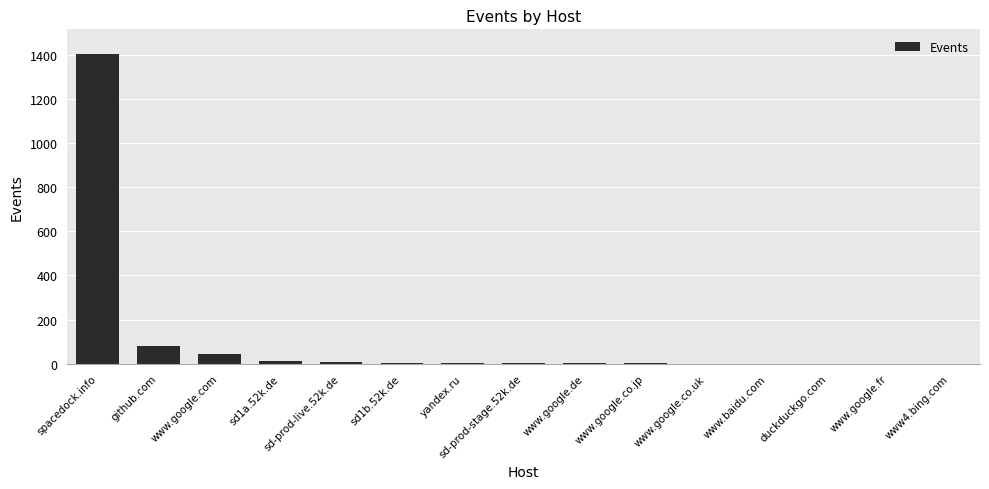

The chart shows a value of 1402 at spacedock.info. True or false?

True